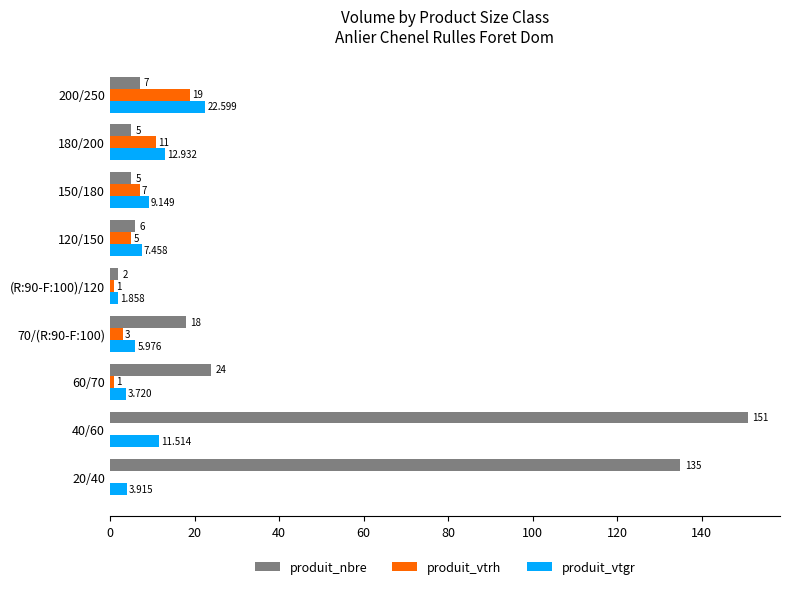

Between 120/150 and 200/250, which series saw the biggest shift?

produit_vtgr